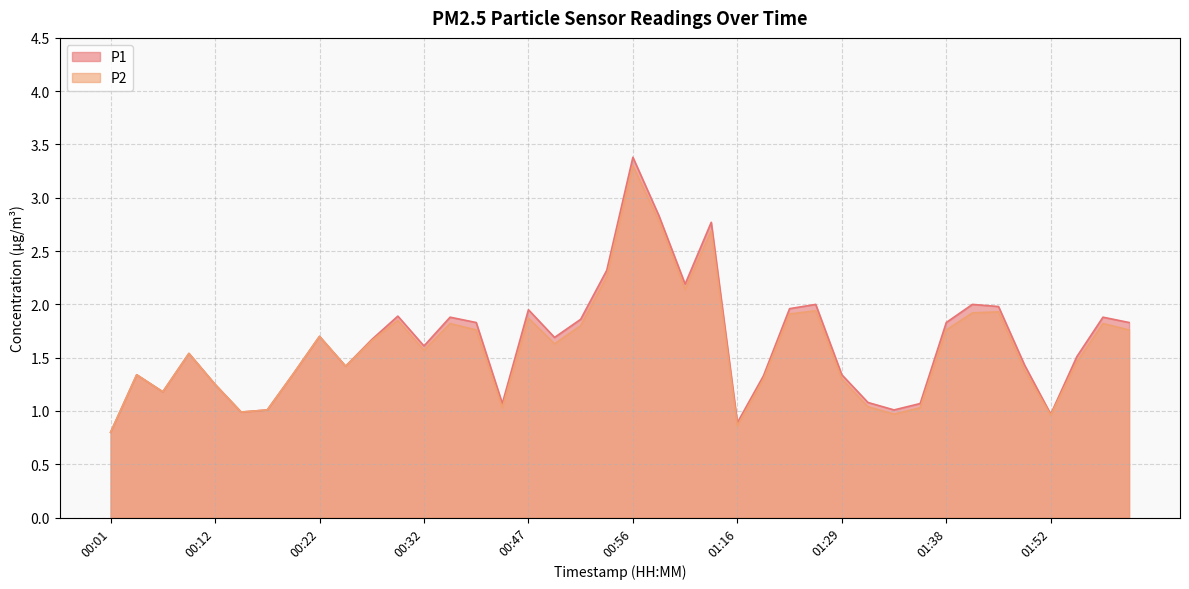

Is the value of P1 at 01:11 greater than the value of P2 at 00:36?

Yes